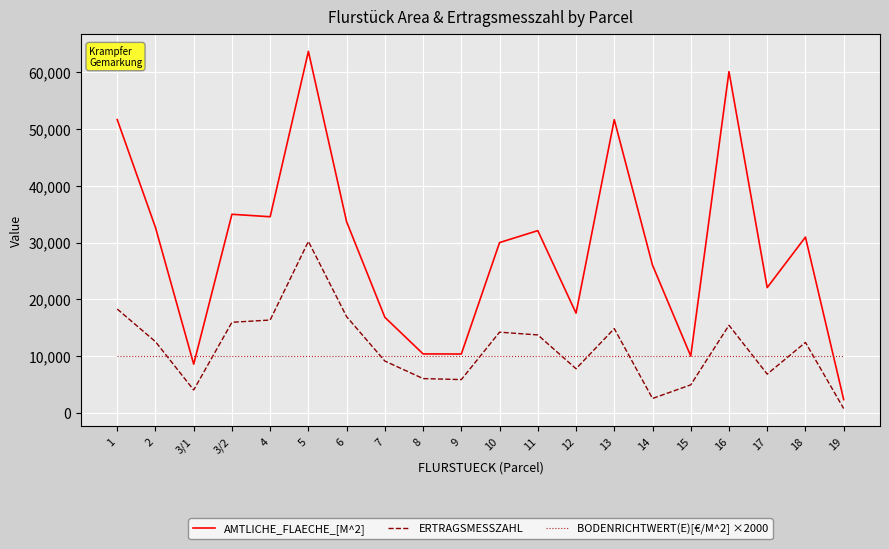

At which category is the sum across all series the highest?

5